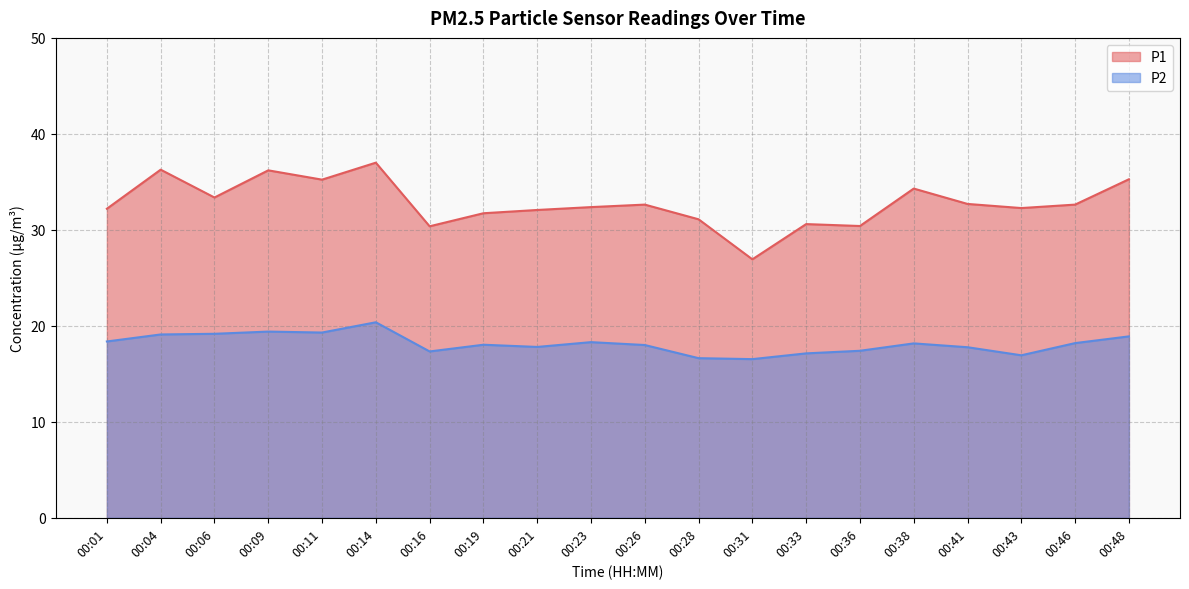

True or false: P1 and P2 cross at least once.

False